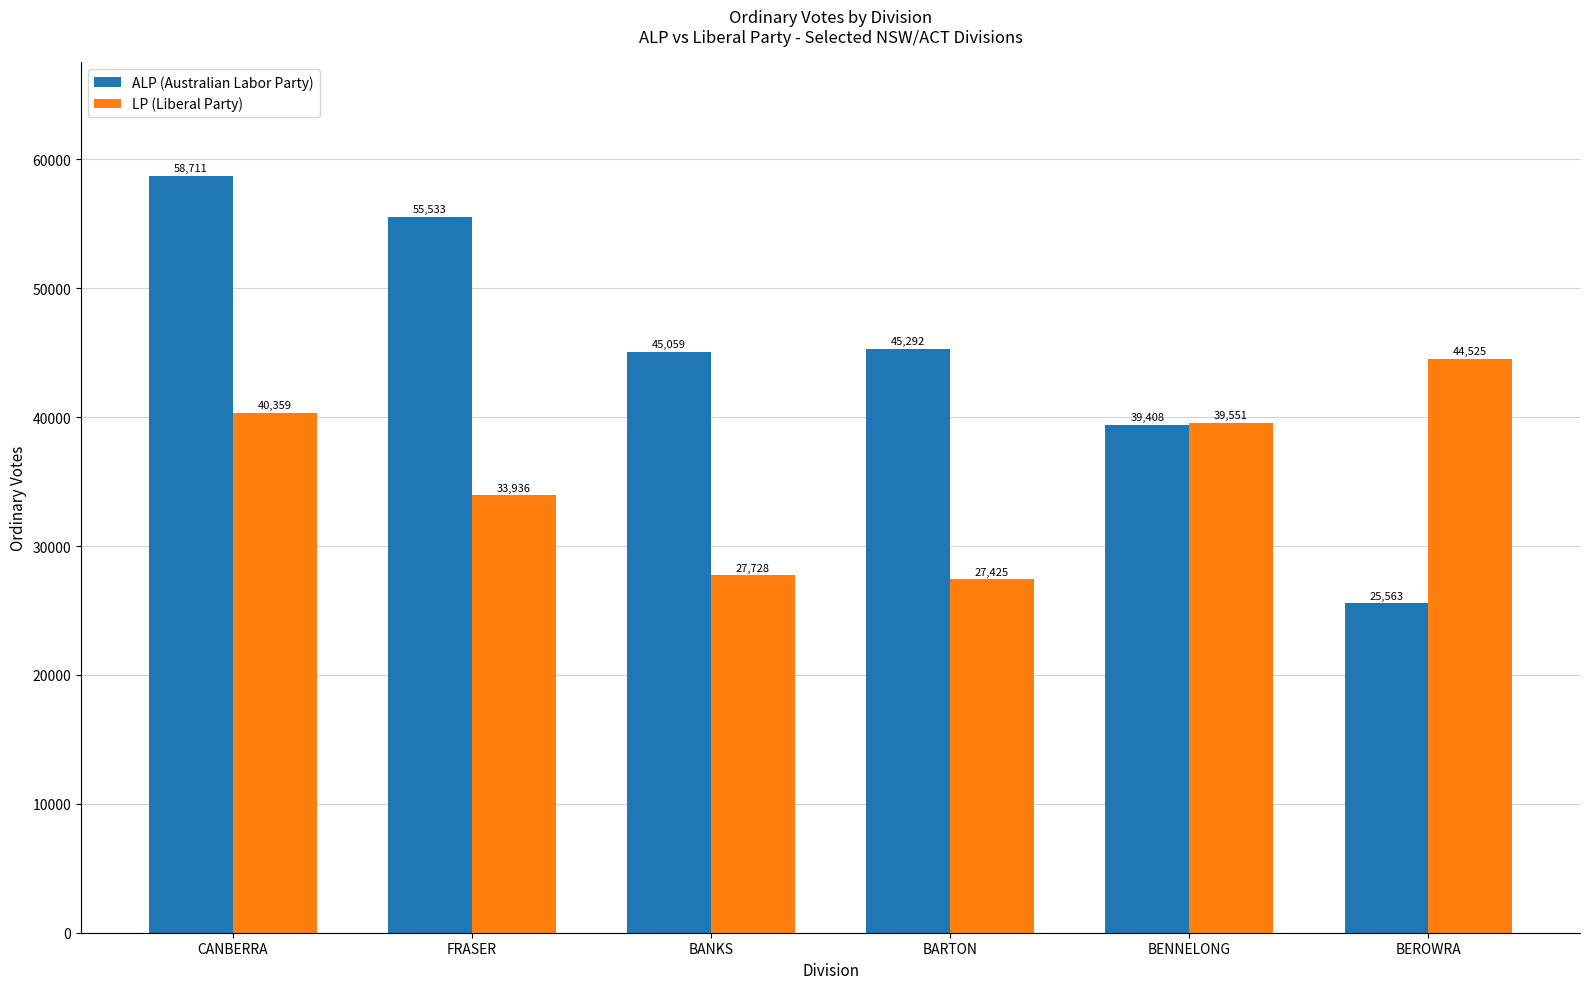

What is the sum of the ALP (Australian Labor Party) values at CANBERRA and BANKS?

103770